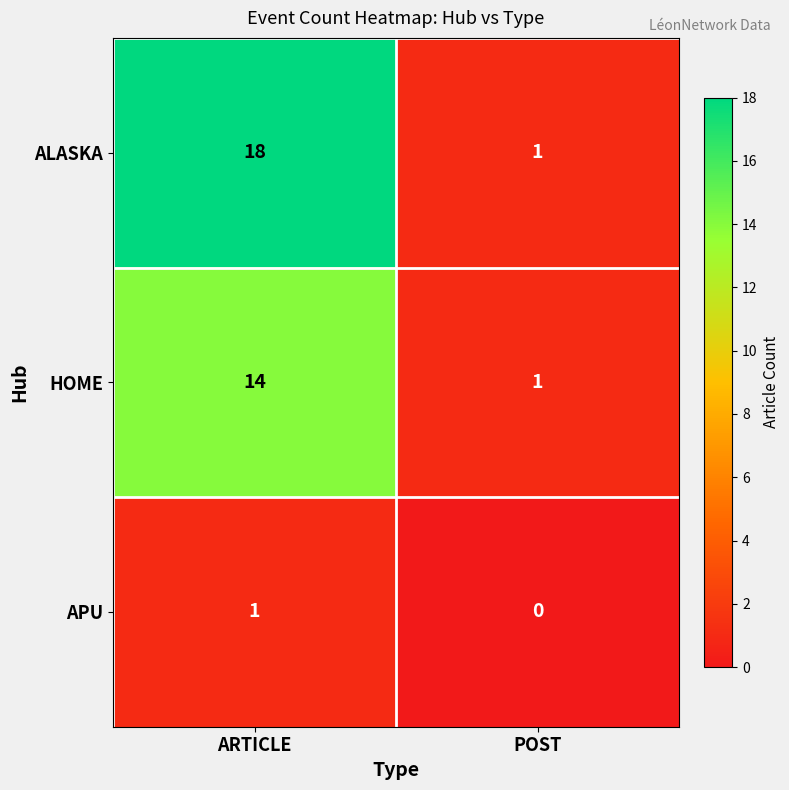

What is the difference between the highest and lowest values at POST?

1